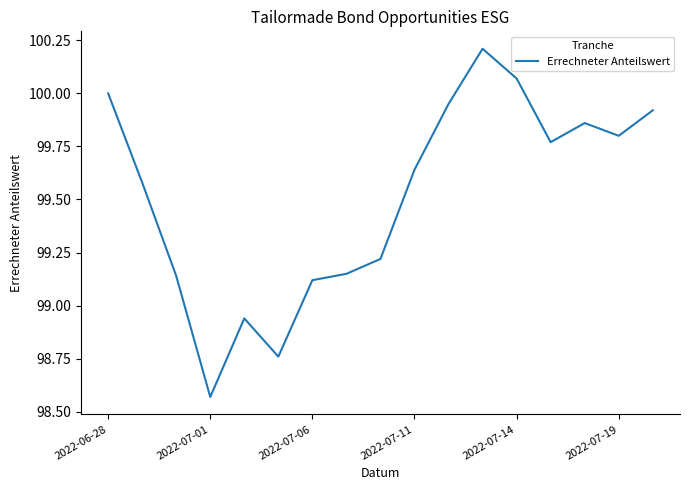

What is the greatest value displayed?

100.2